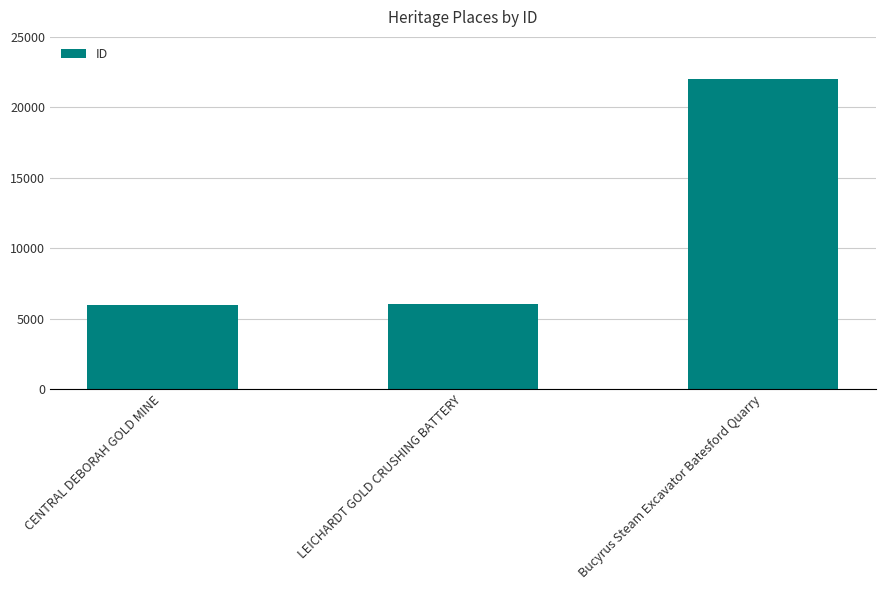

Read the value at Bucyrus Steam Excavator Batesford Quarry, to the nearest 50.

22050